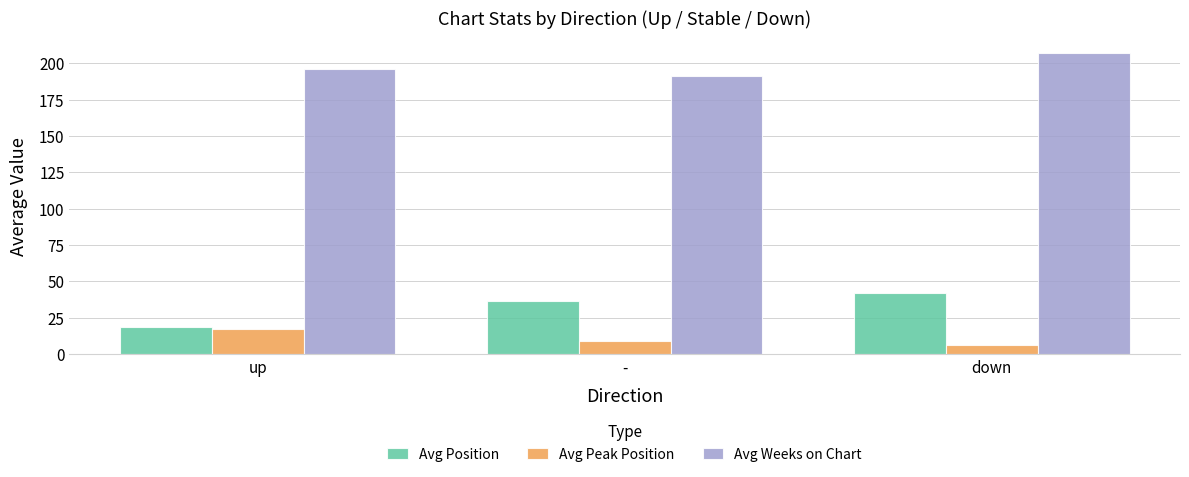

What is the spread (max minus min) of values at down?

201.0